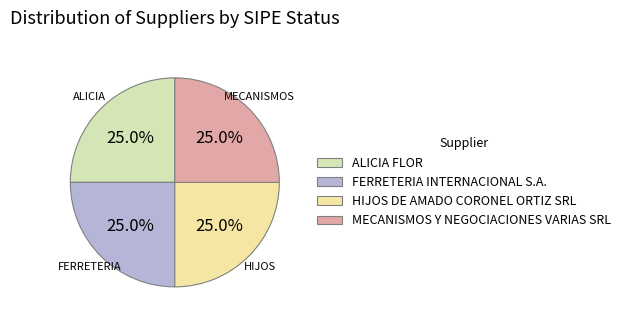

Which has a higher value, FERRETERIA INTERNACIONAL S.A. or ALICIA FLOR?

FERRETERIA INTERNACIONAL S.A.